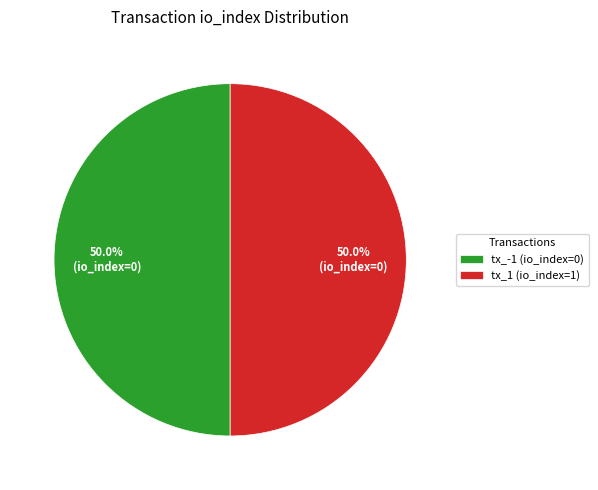

Do tx_-1 (io_index=0) and tx_1 (io_index=1) together represent more than half of the pie?

Yes